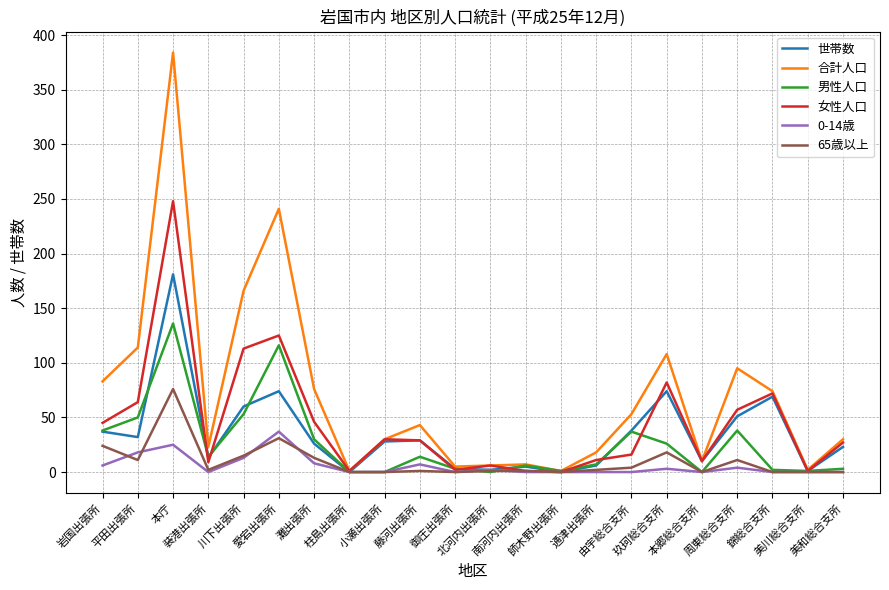

List the series in order of their peak value, lowest first.

0-14歳, 65歳以上, 男性人口, 世帯数, 女性人口, 合計人口